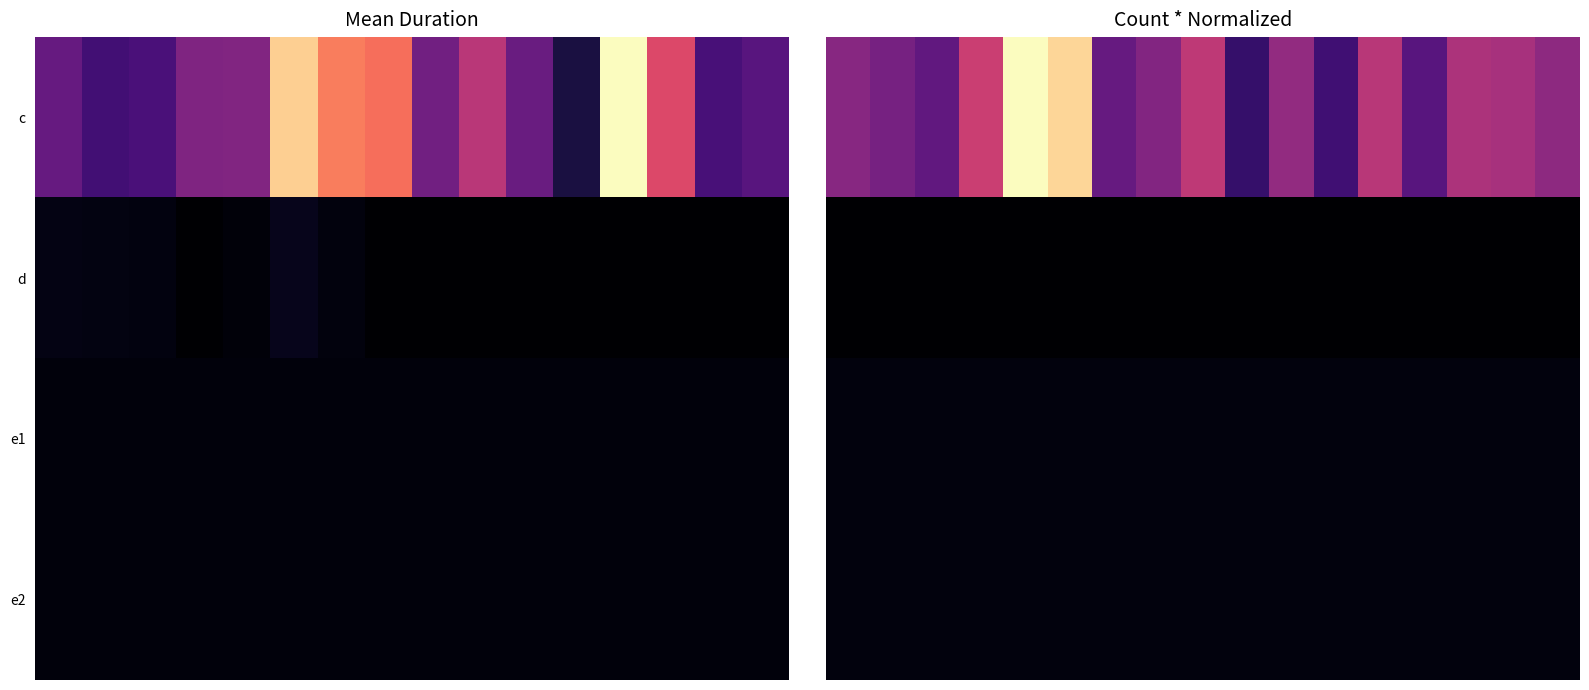

Which has a higher value, 2 or 6?

6